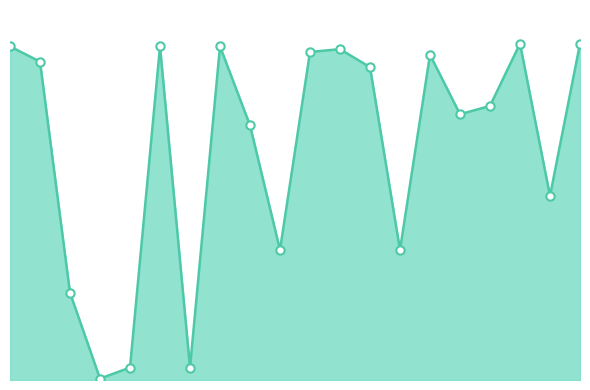

Does the chart have visible grid lines?

No